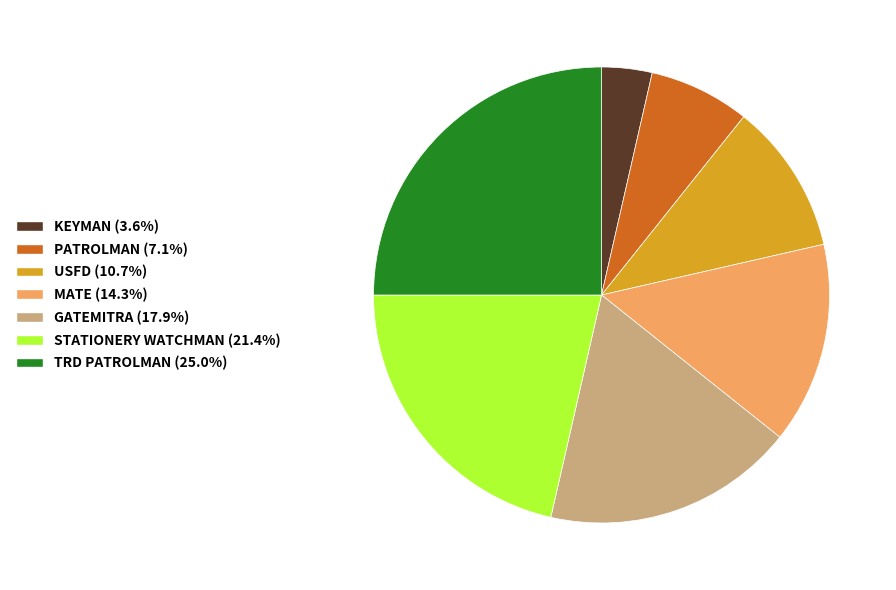

What is the ratio of the value at USFD to the value at KEYMAN?

3.0